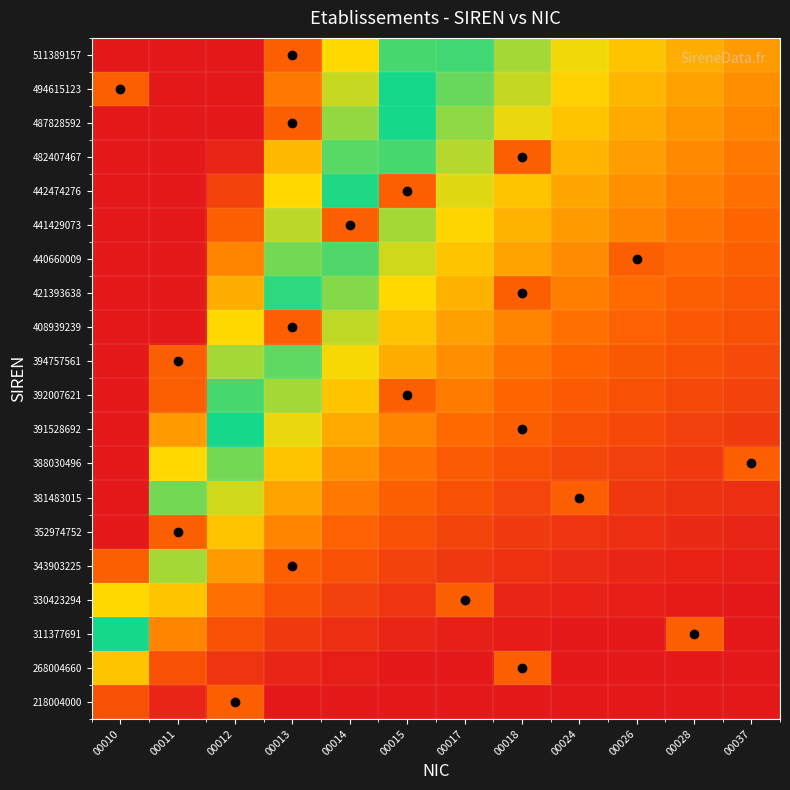

Which series has the widest spread of values?

511389157